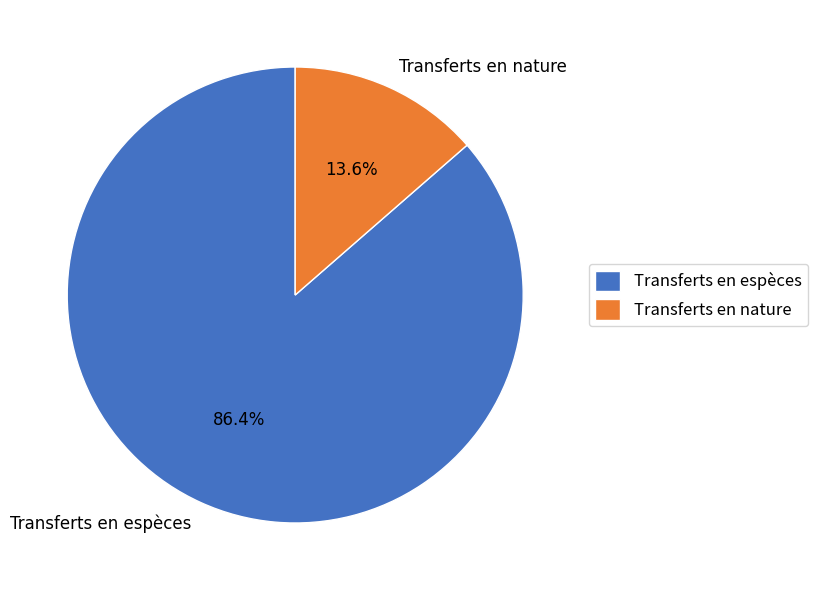

Combined, do Transferts en nature and Transferts en espèces account for over 50%?

Yes